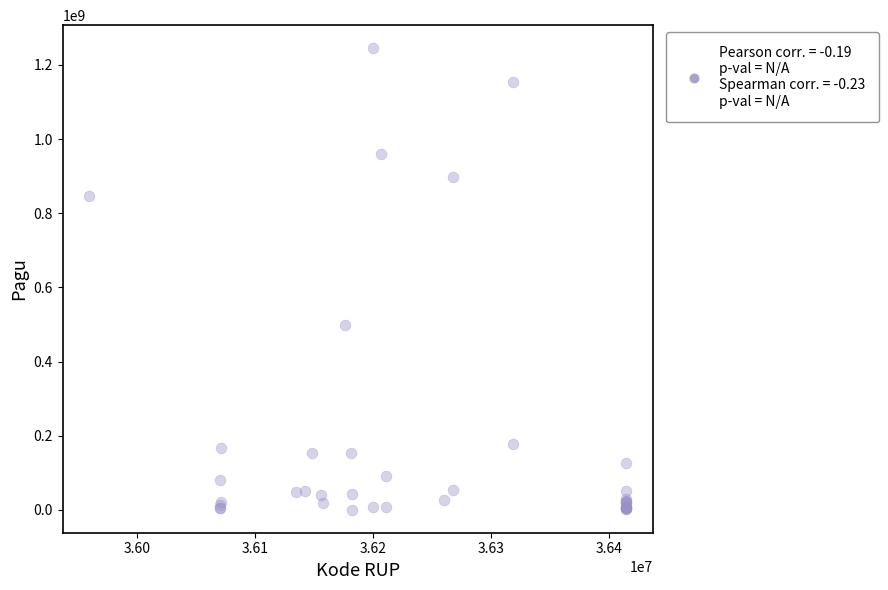

What Y value in the scatter plot is closest to 622840000?

499932000